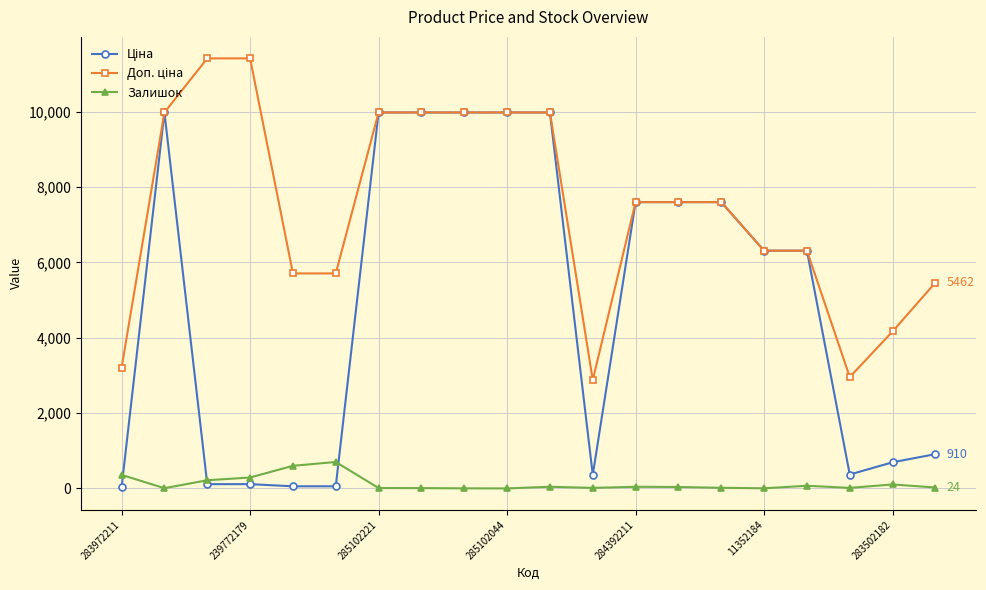

How many distinct data groups are displayed?

3